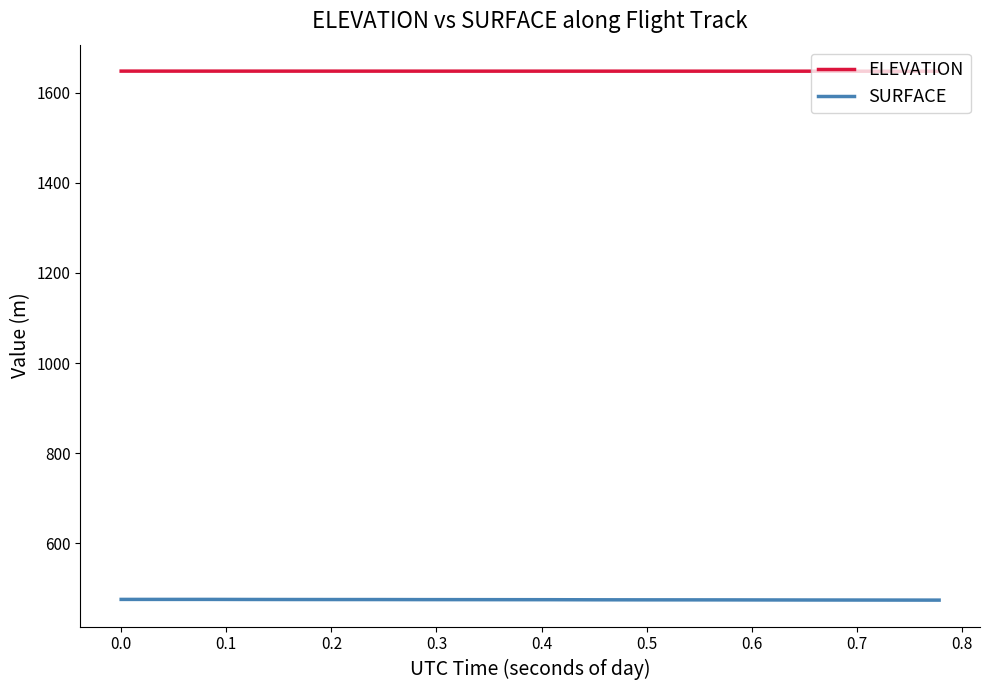

Which series has the largest total across all categories?

ELEVATION